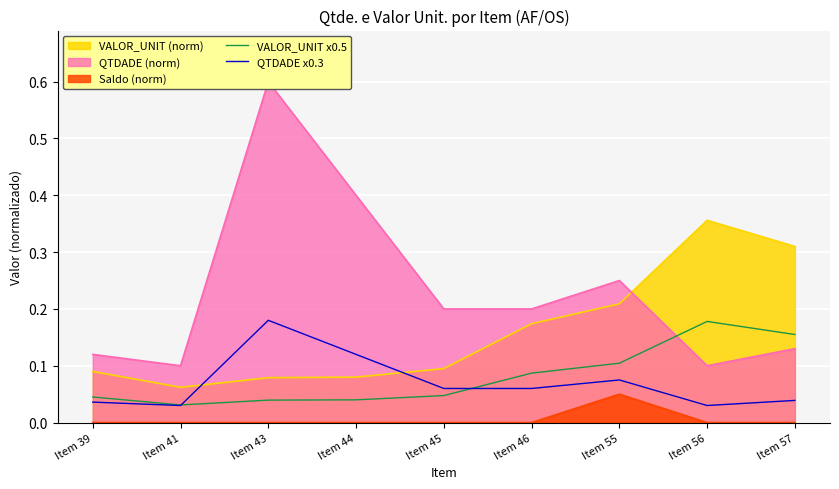

True or false: VALOR_UNIT x0.5 has a value of 0.2 at Item 57.

True